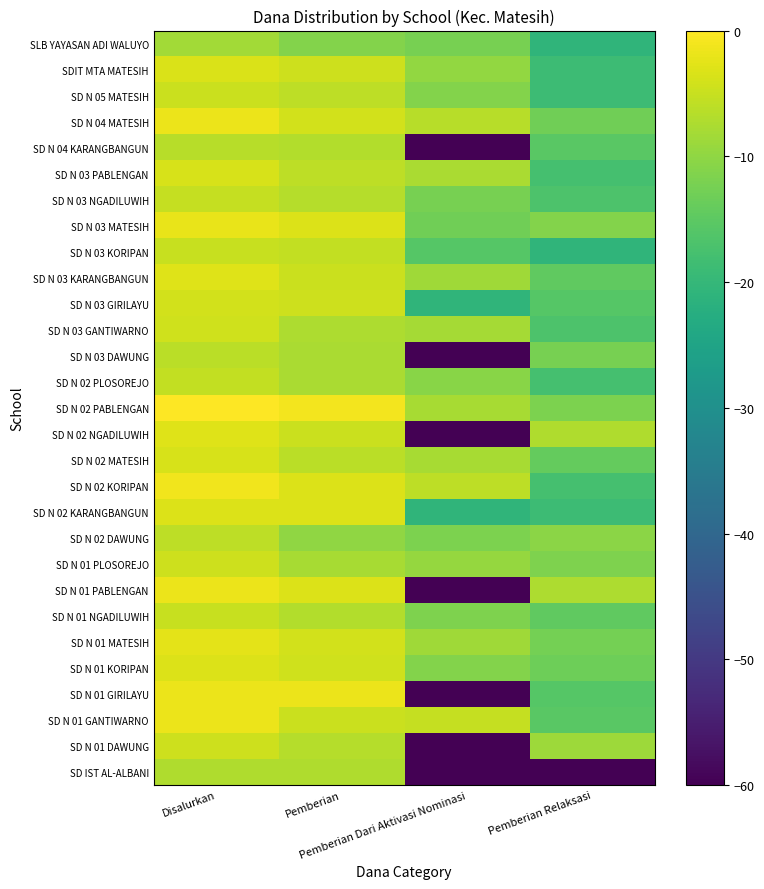

List the series in order of their peak value, highest first.

SD N 02 PABLENGAN, SD N 02 KORIPAN, SD N 01 GIRILAYU, SD N 01 PABLENGAN, SD N 04 MATESIH, SD N 01 GANTIWARNO, SD N 03 MATESIH, SD N 01 MATESIH, SD N 02 NGADILUWIH, SD N 03 KARANGBANGUN, SD N 02 KARANGBANGUN, SD N 01 KORIPAN, SDIT MTA MATESIH, SD N 03 PABLENGAN, SD N 02 MATESIH, SD N 03 GIRILAYU, SD N 03 GANTIWARNO, SD N 01 DAWUNG, SD N 01 PLOSOREJO, SD N 05 MATESIH, SD N 03 KORIPAN, SD N 01 NGADILUWIH, SD N 03 NGADILUWIH, SD N 02 PLOSOREJO, SD N 02 DAWUNG, SD N 03 DAWUNG, SD N 04 KARANGBANGUN, SD IST AL-ALBANI, SLB YAYASAN ADI WALUYO